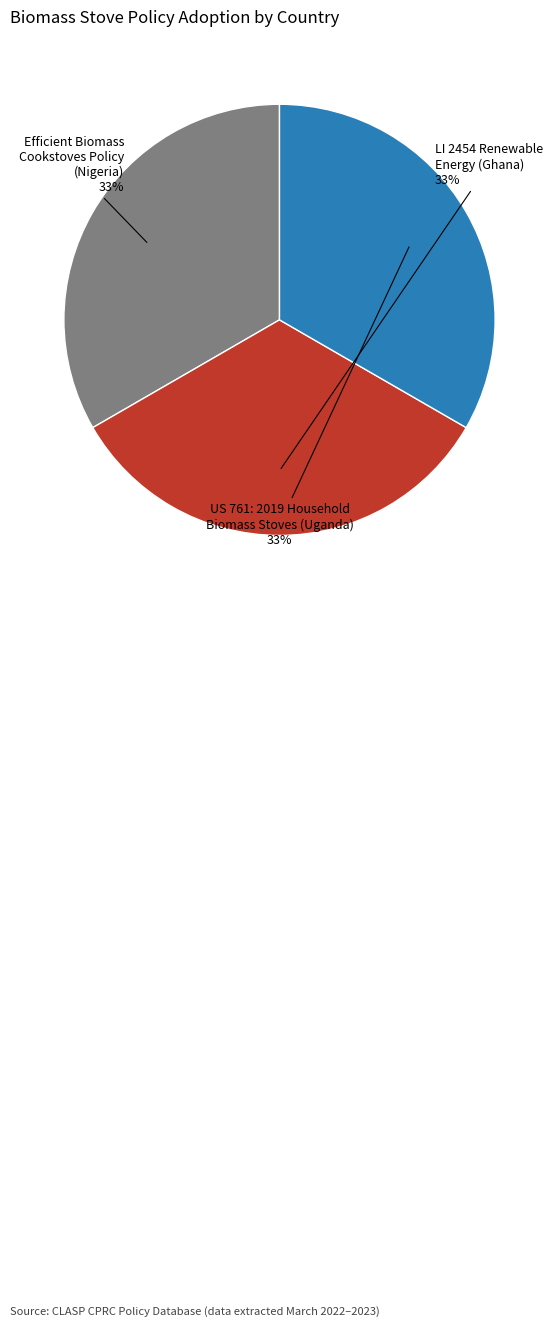

To the nearest percent, what is the average slice percentage?

33%